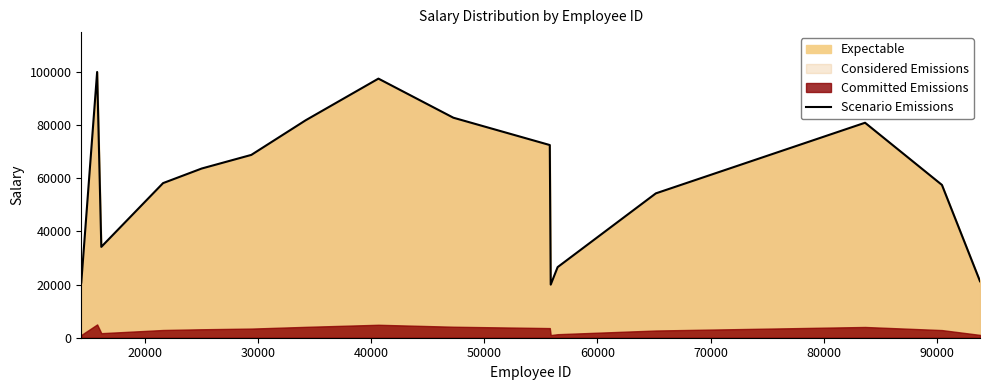

What is the minimum value for Scenario Emissions?

19954